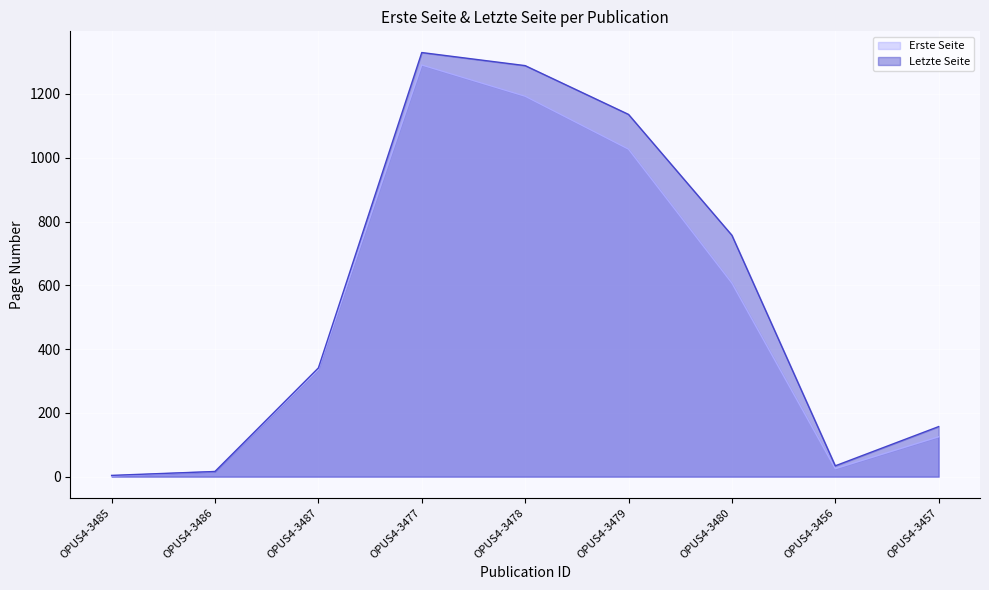

Reading left to right, extract all data points from this chart.

Erste Seite: 2.0	16.1	336.0	1291.0	1193.0	1027.0	607.0	25.0	125.0
Letzte Seite: 4.0	16.2	341.0	1330.0	1289.0	1136.0	757.0	34.0	157.0